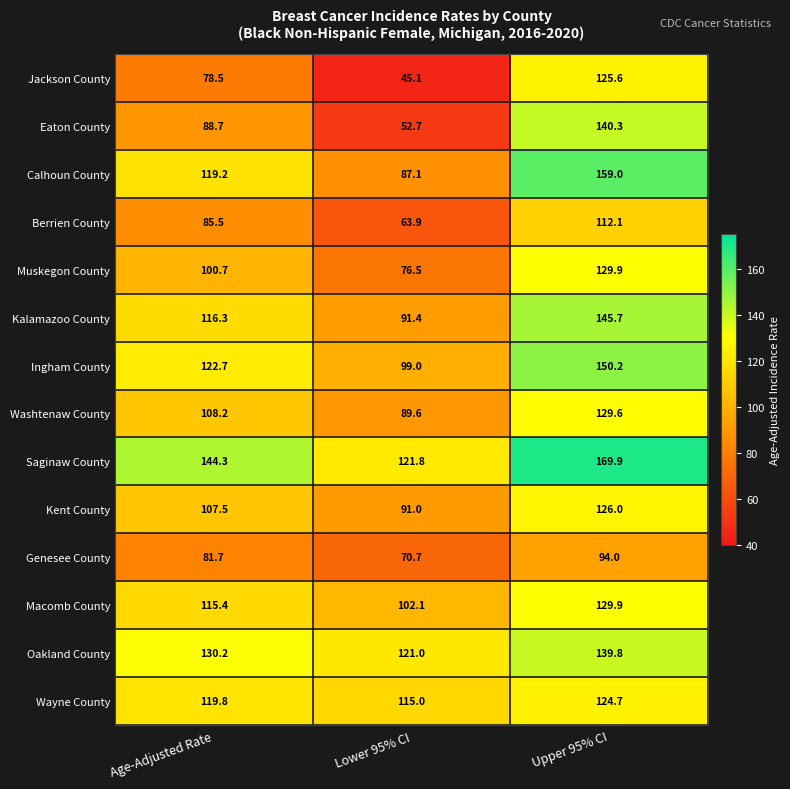

What is the sum of the Oakland County values at Lower 95% CI and Age-Adjusted Rate?

251.2